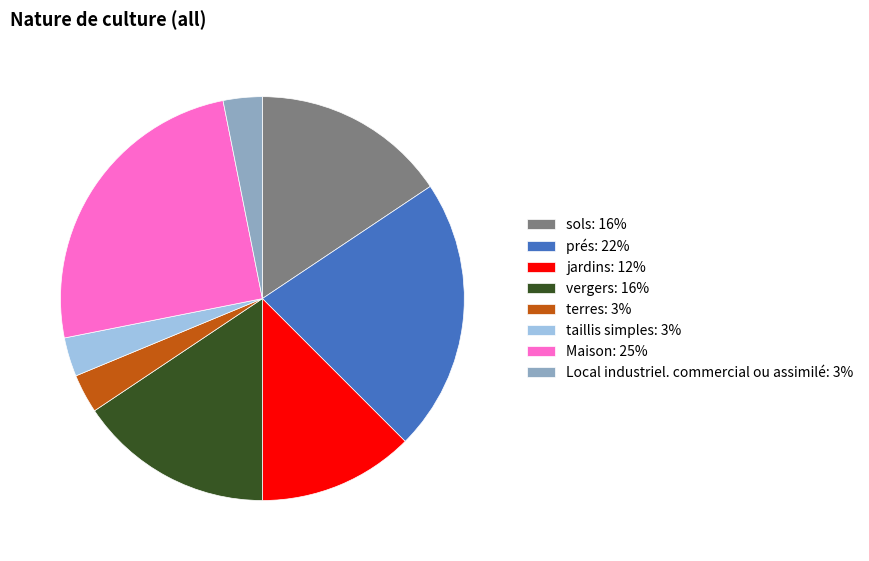

Does terres: 3% represent more than half of the total?

No